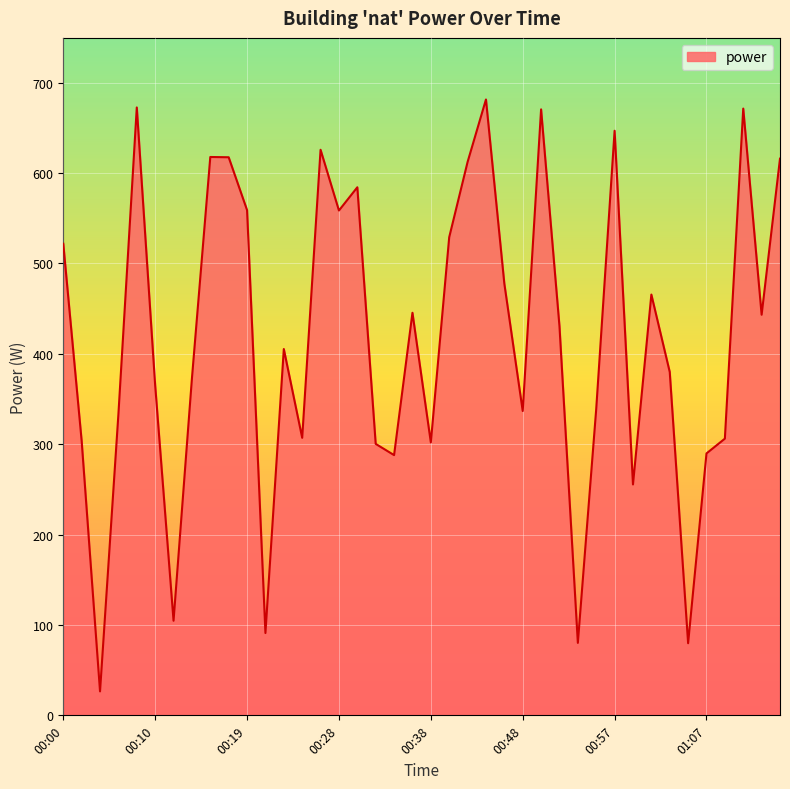

What is the smallest value displayed?

26.5